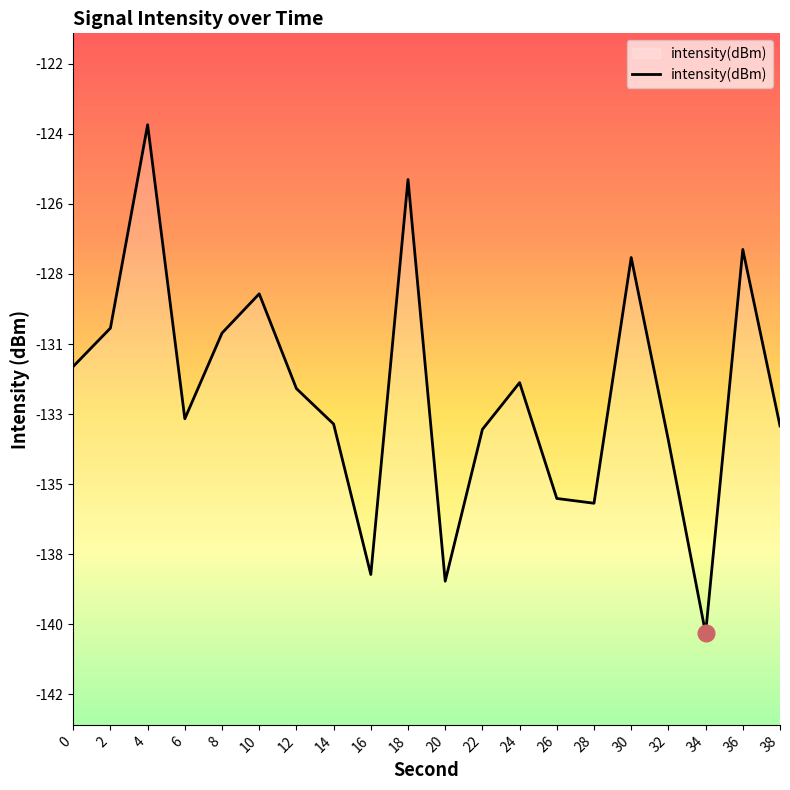

True or false: the data has more than 0 interior local peaks.

True